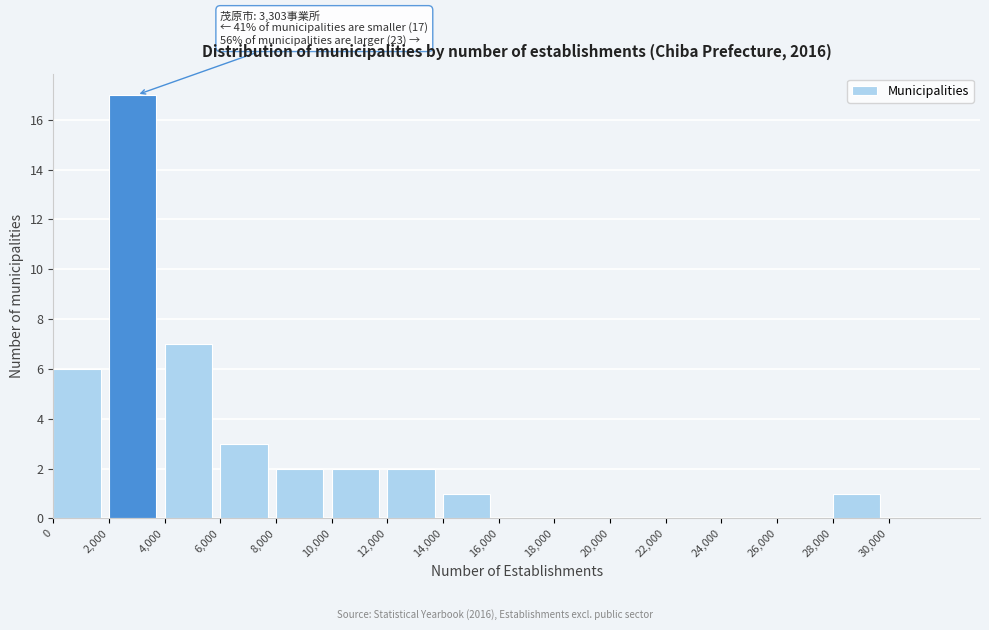

Over which range of the x-axis is the bar tallest?

2000 to 4000